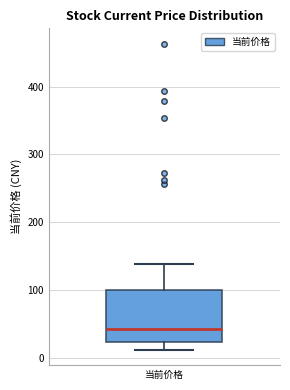

Where does the lower whisker of the box for 当前价格 end on the y-axis? The values are not printed on the chart, so give them approximately, as read against the axis.

10